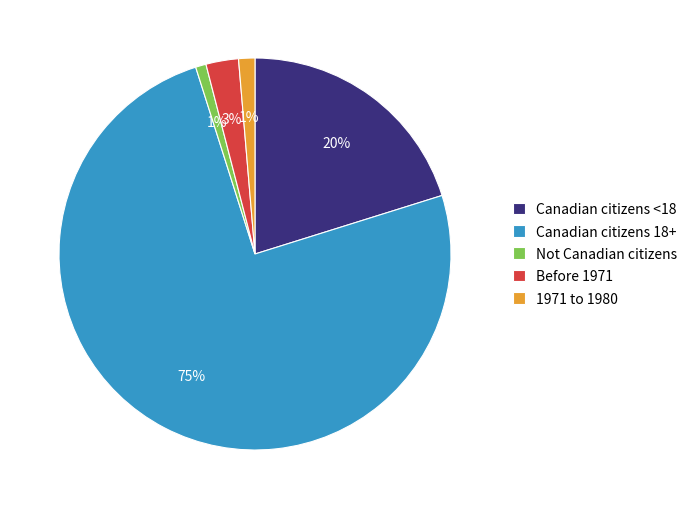

Between Before 1971 and 1971 to 1980, which is larger?

Before 1971